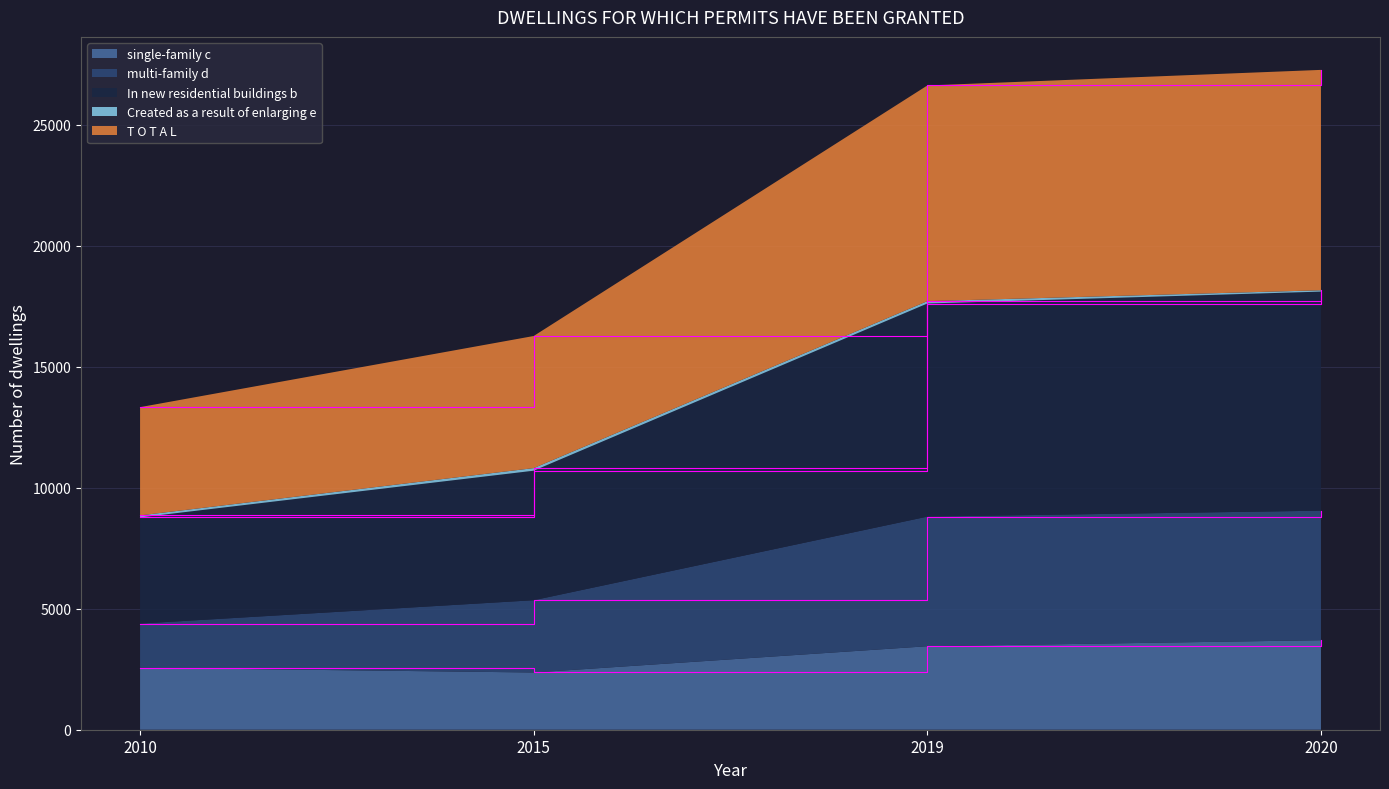

What is the total value across all series at 2020?

27257